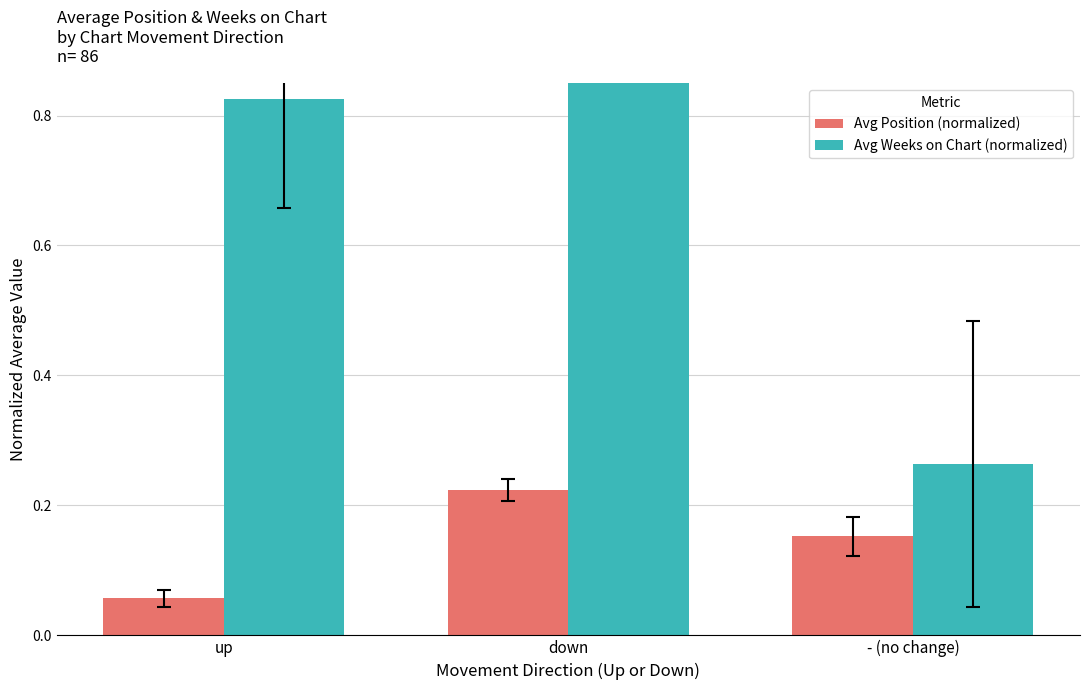

True or false: Avg Weeks on Chart (normalized) has a value of 0.4 at up.

False